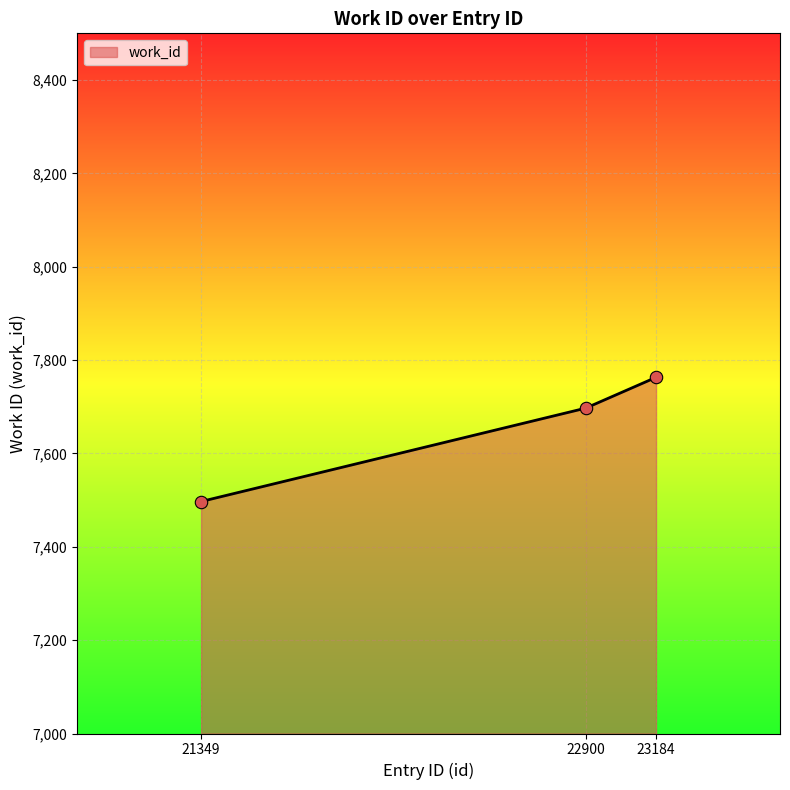

Approximately how many times larger is the value at 21349 compared to 23184?

1.0